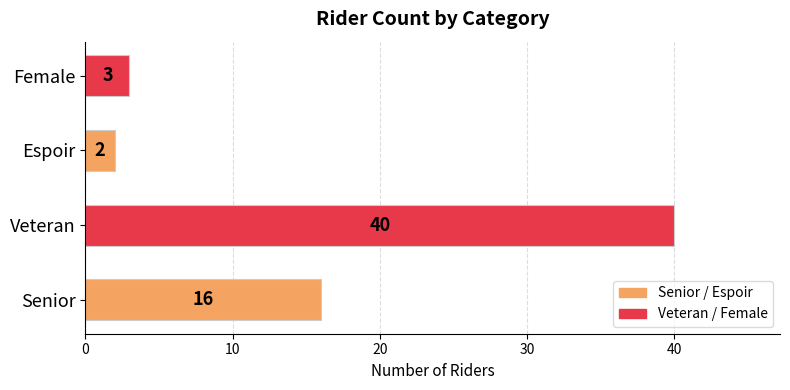

Which has a higher value, Senior or Espoir?

Senior